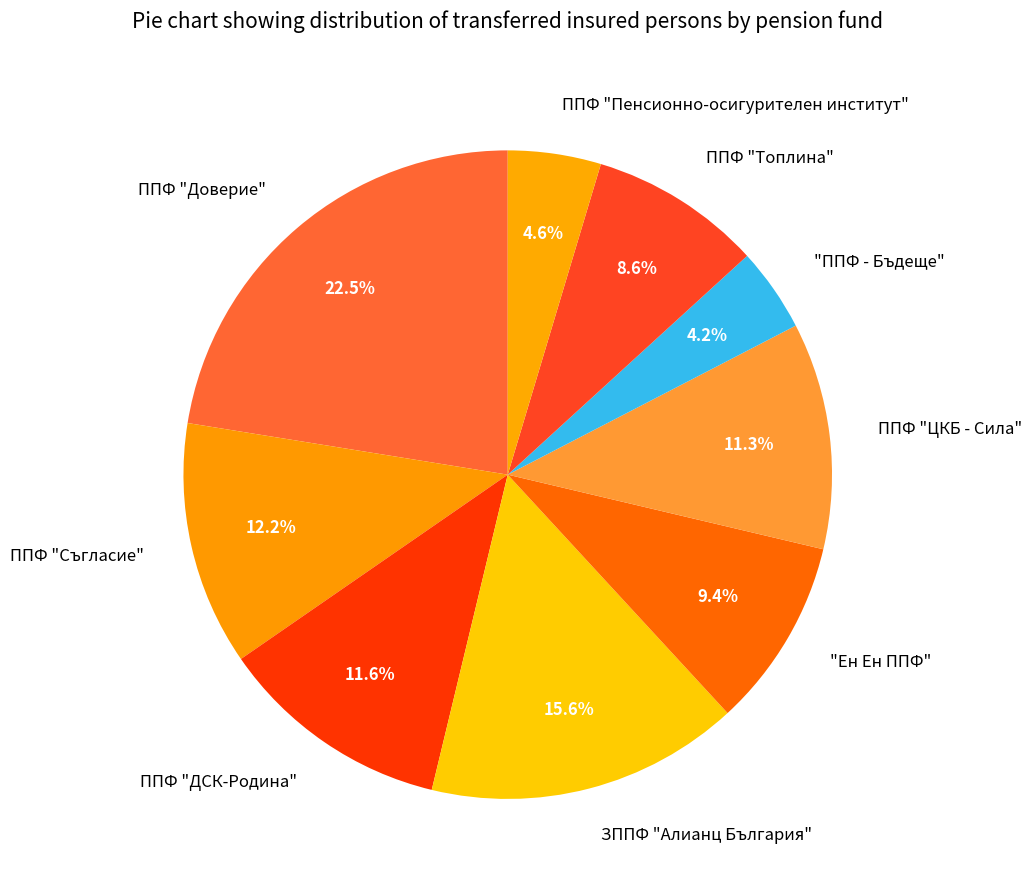

To the nearest percent, what percentage of the pie is "Ен Ен ППФ"?

9%